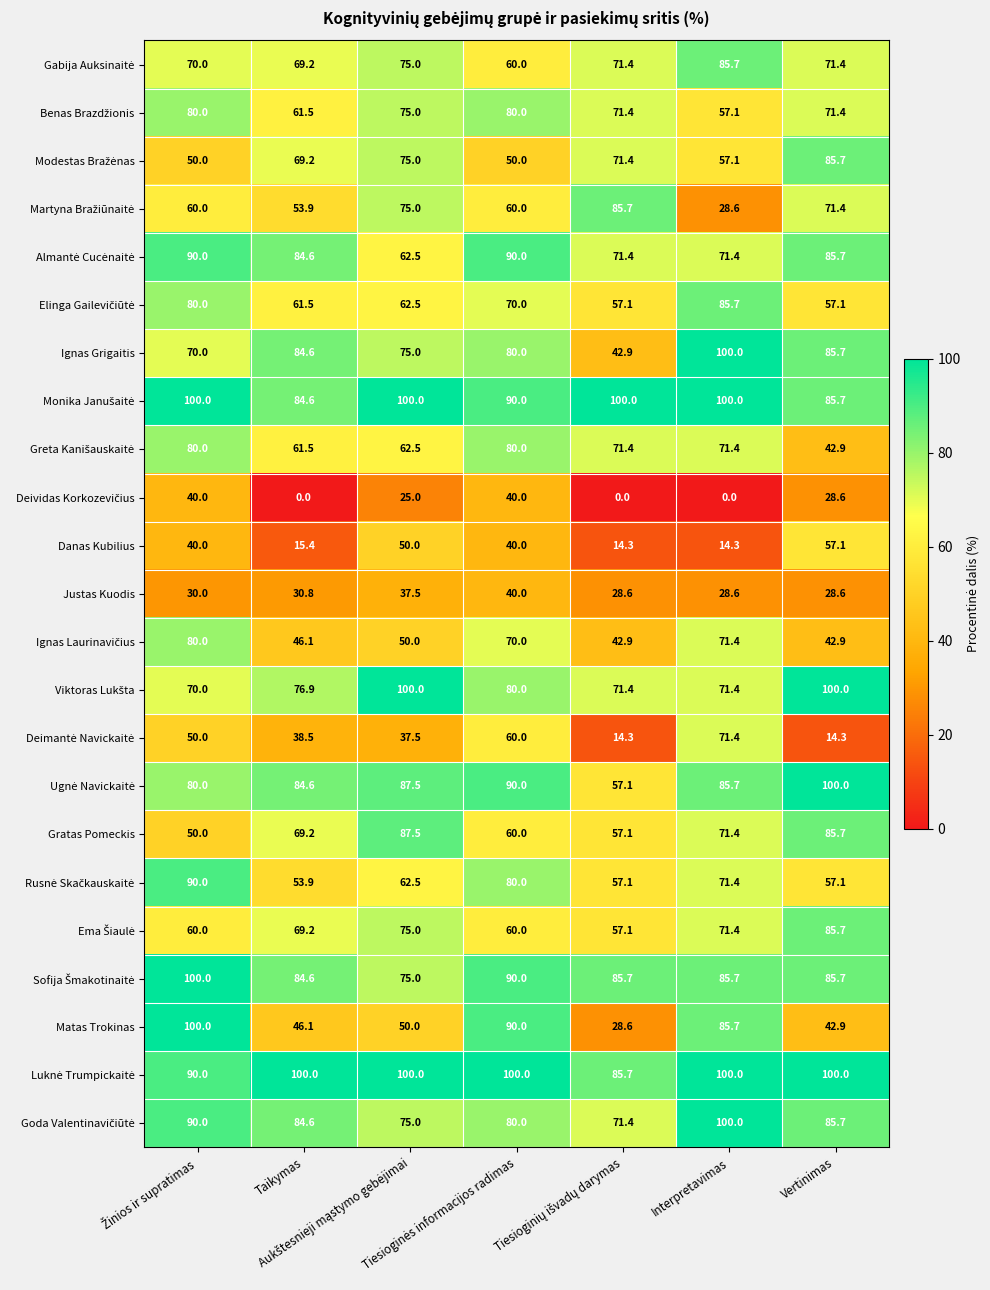

What is the greatest value displayed?

100.0